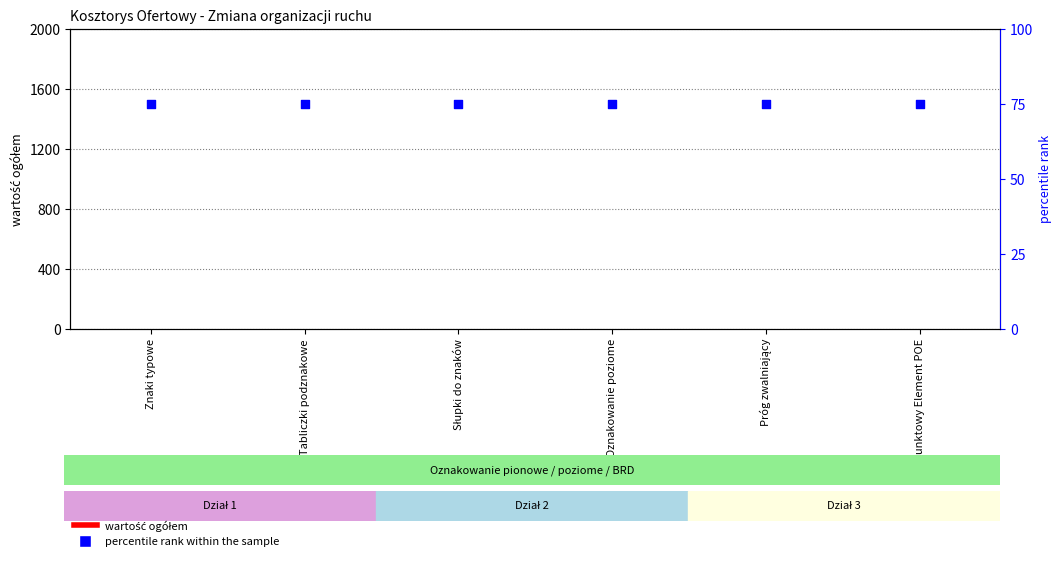

At which category is the sum across all series the highest?

Znaki typowe